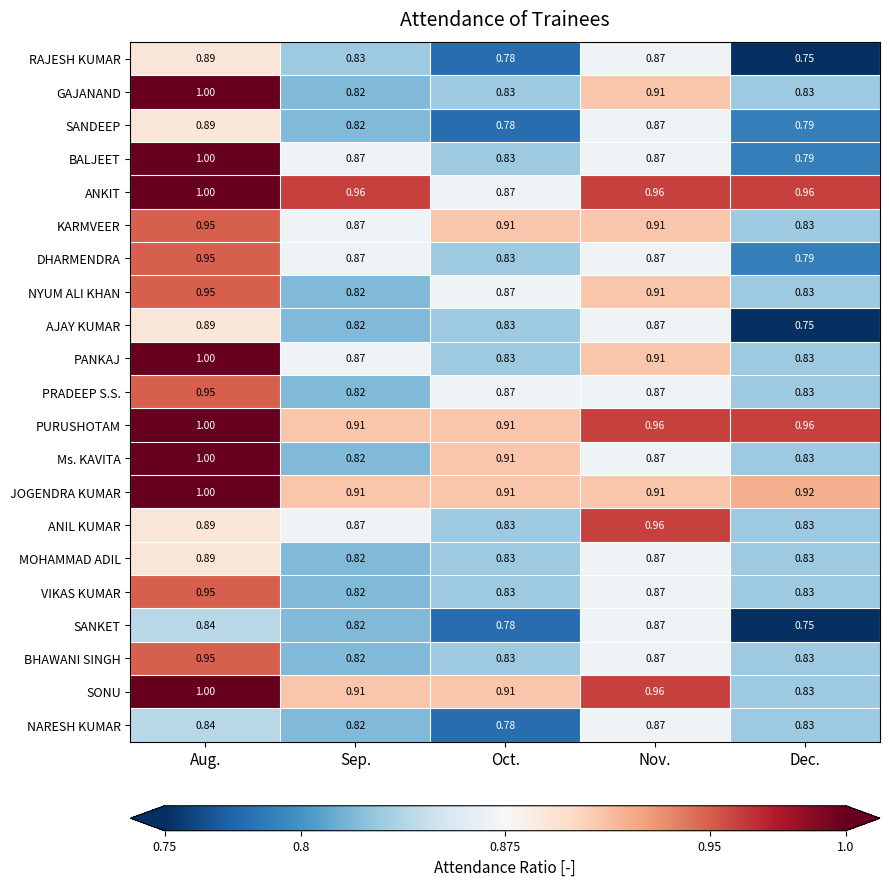

How many data points does each series have?

5